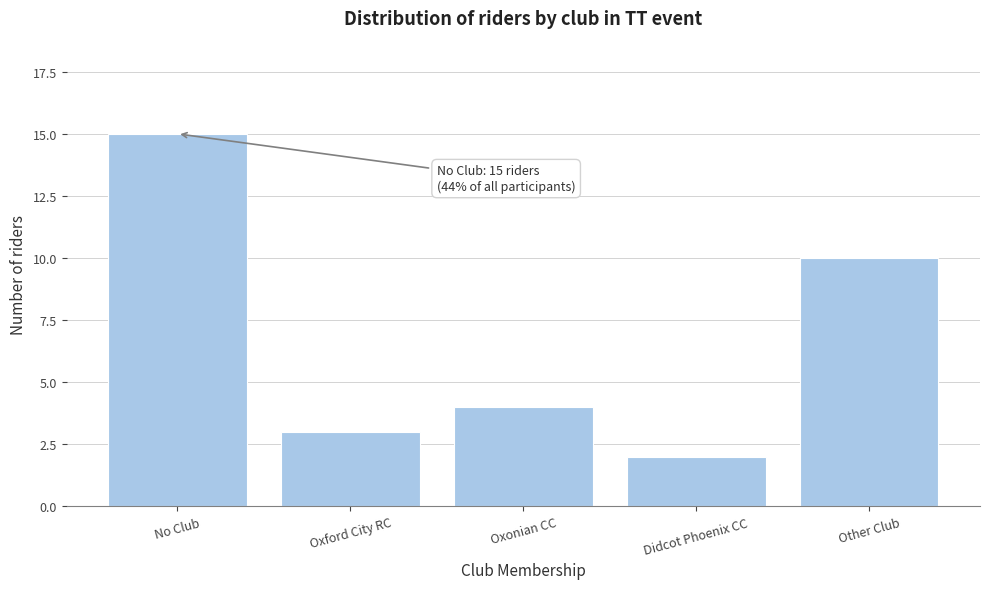

Reading right to left, transcribe all the data shown in this chart.

10	2	4	3	15